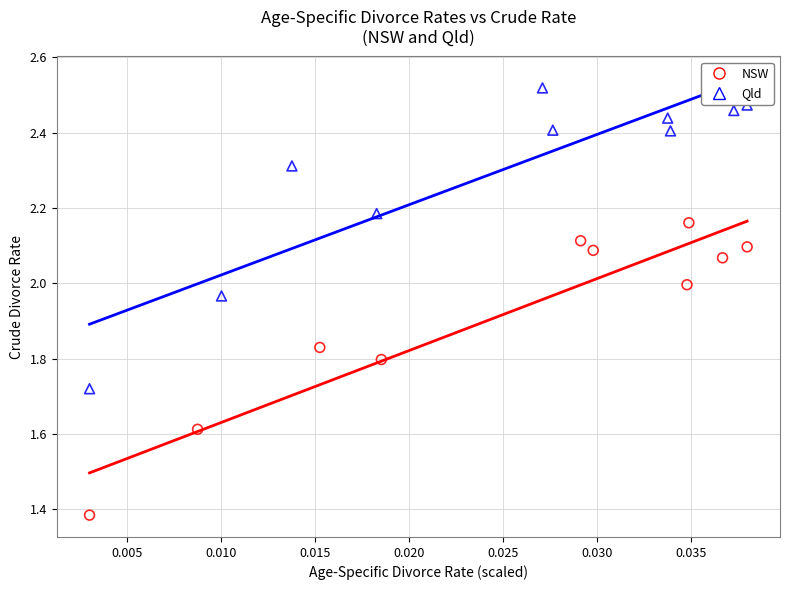

Which series reaches the maximum Y coordinate?

Qld